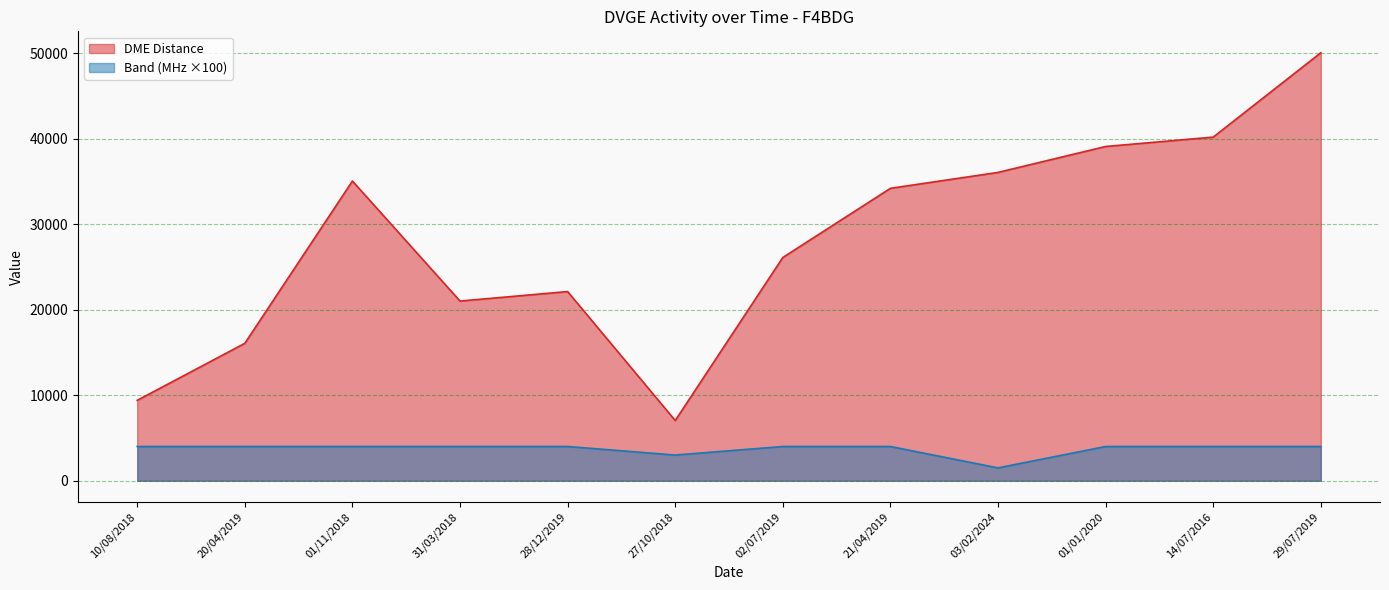

What is the lowest value of the Band (MHz) series?

1500